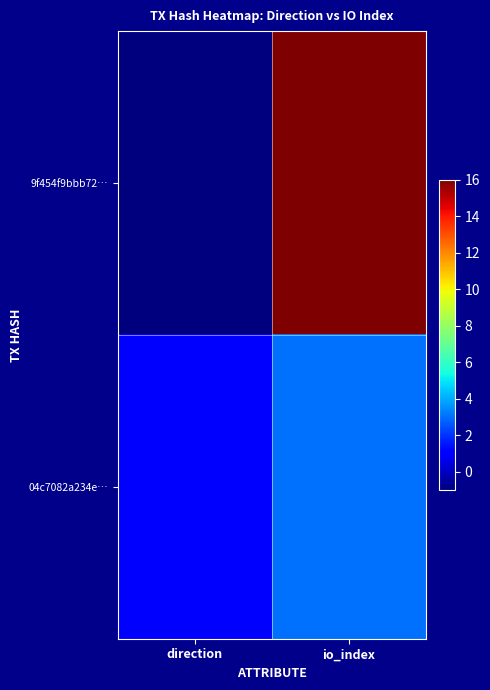

At how many categories does at least one series exceed 10?

1